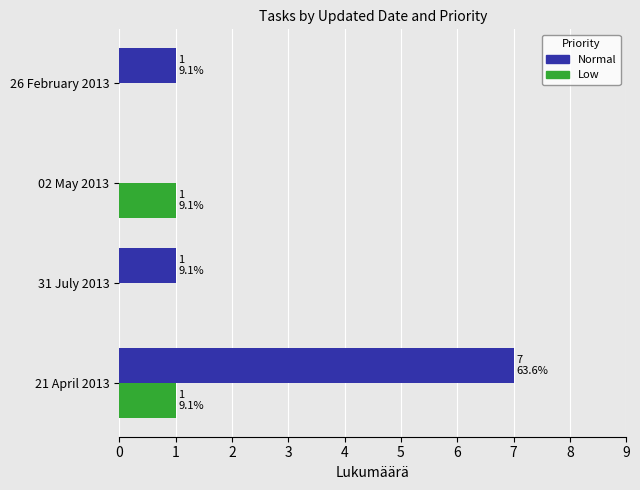

At which category is the sum across all series the highest?

21 April 2013